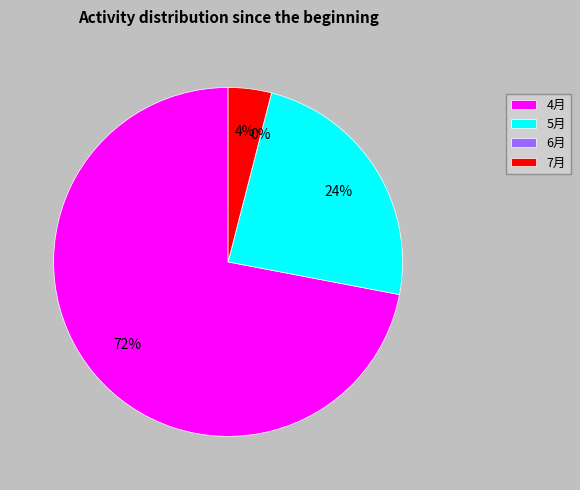

True or false: 6月 accounts for 1% of the total.

False